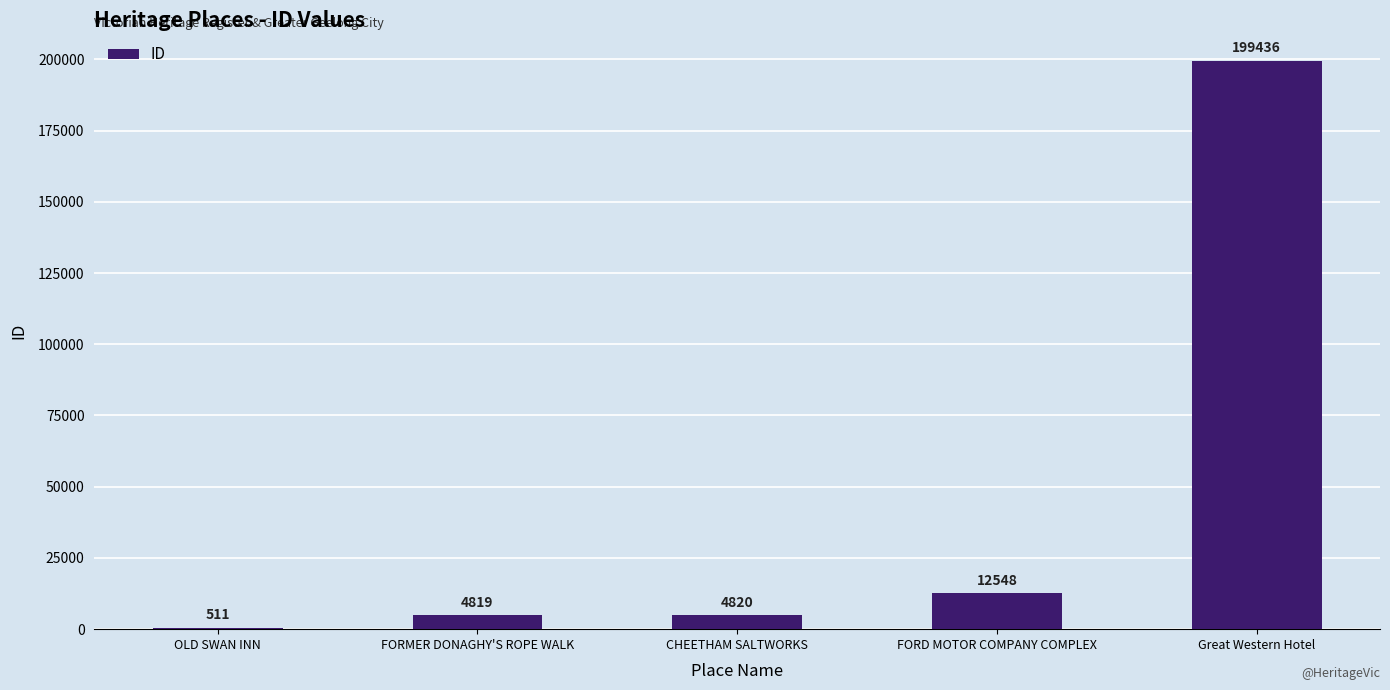

How many data points does each series have?

5